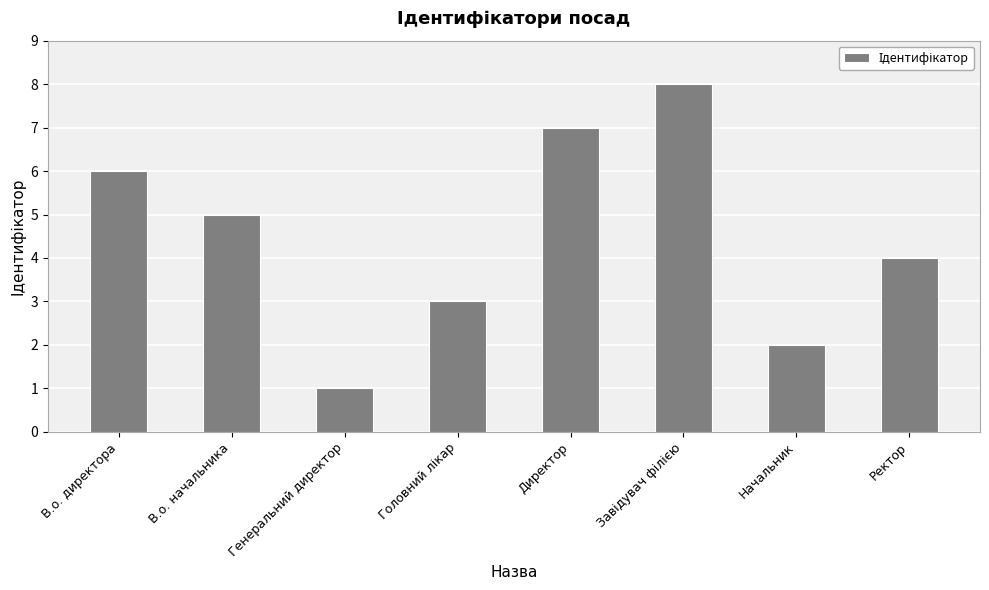

Read the value at Ректор.

4